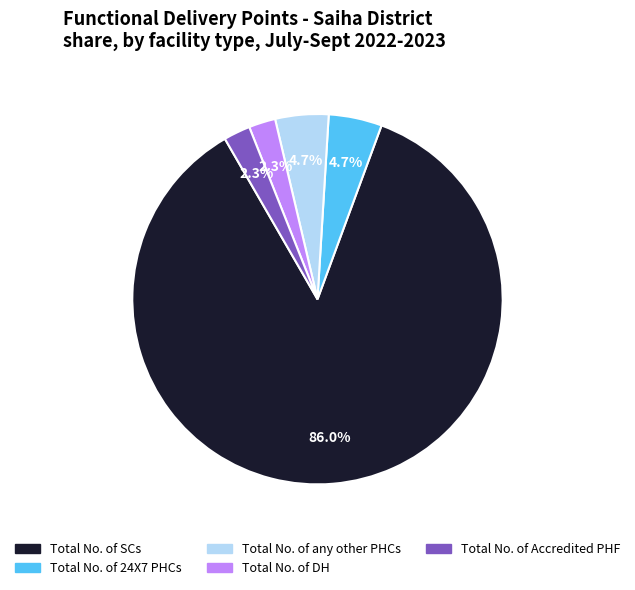

Does any single category account for the majority?

Yes